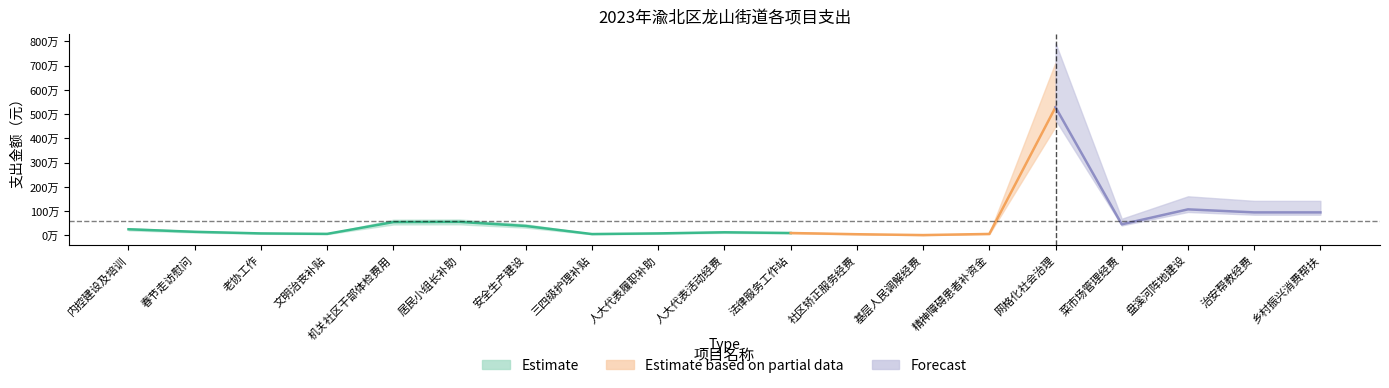

What position from the left is 基层人民调解经费?

13